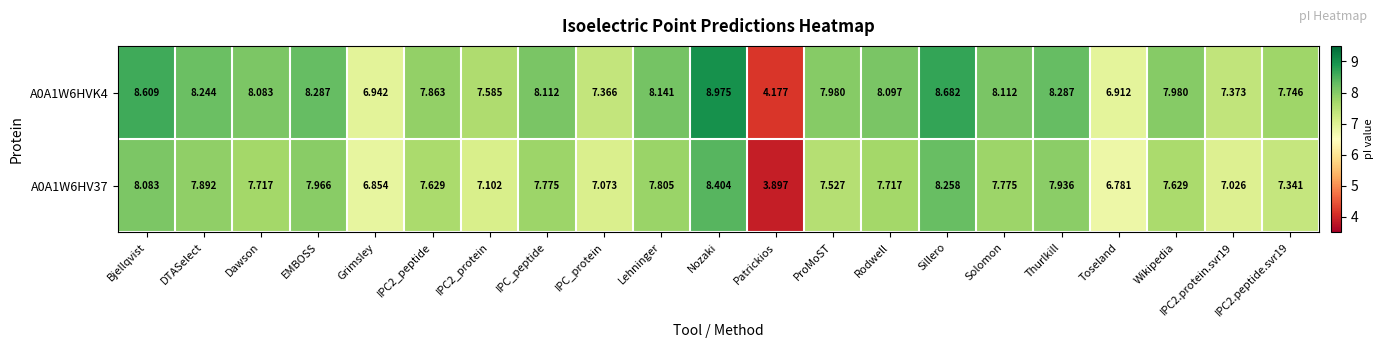

At which label is A0A1W6HVK4 closest to 6?

Toseland